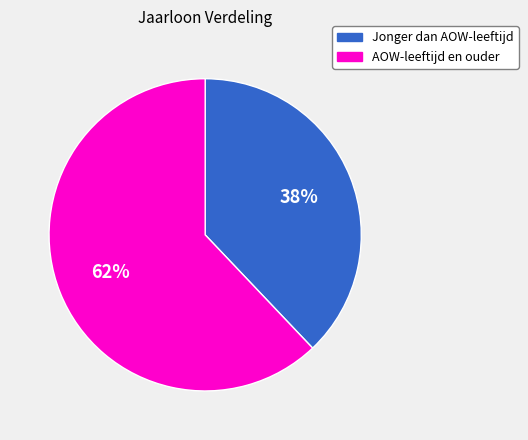

Do Jonger dan AOW-leeftijd and AOW-leeftijd en ouder together represent more than half of the pie?

Yes